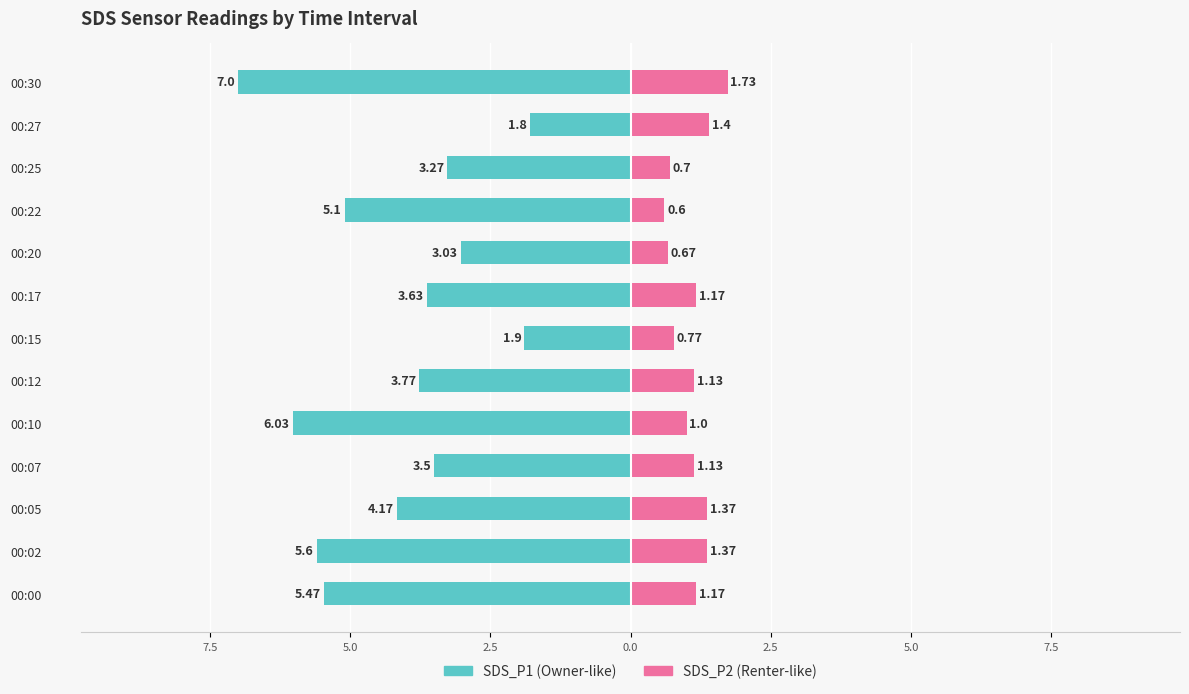

Between 00:15 and 00:30, which series saw the biggest shift?

SDS_P1